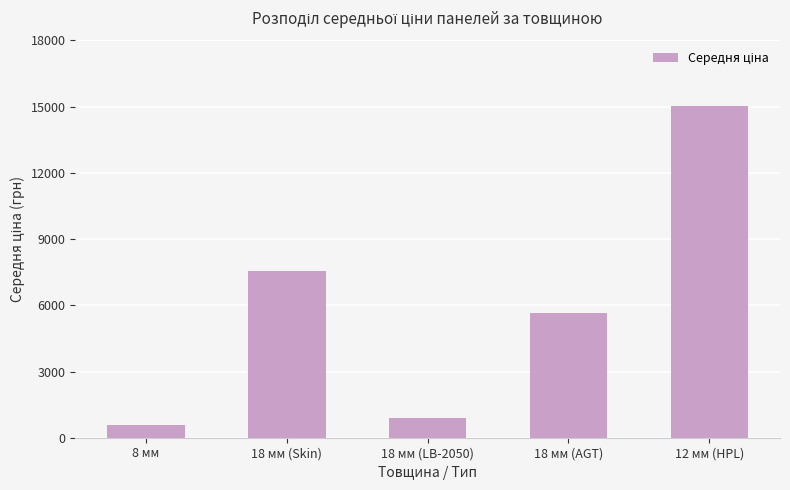

What is the value of the 3rd bar from the left?

889.9